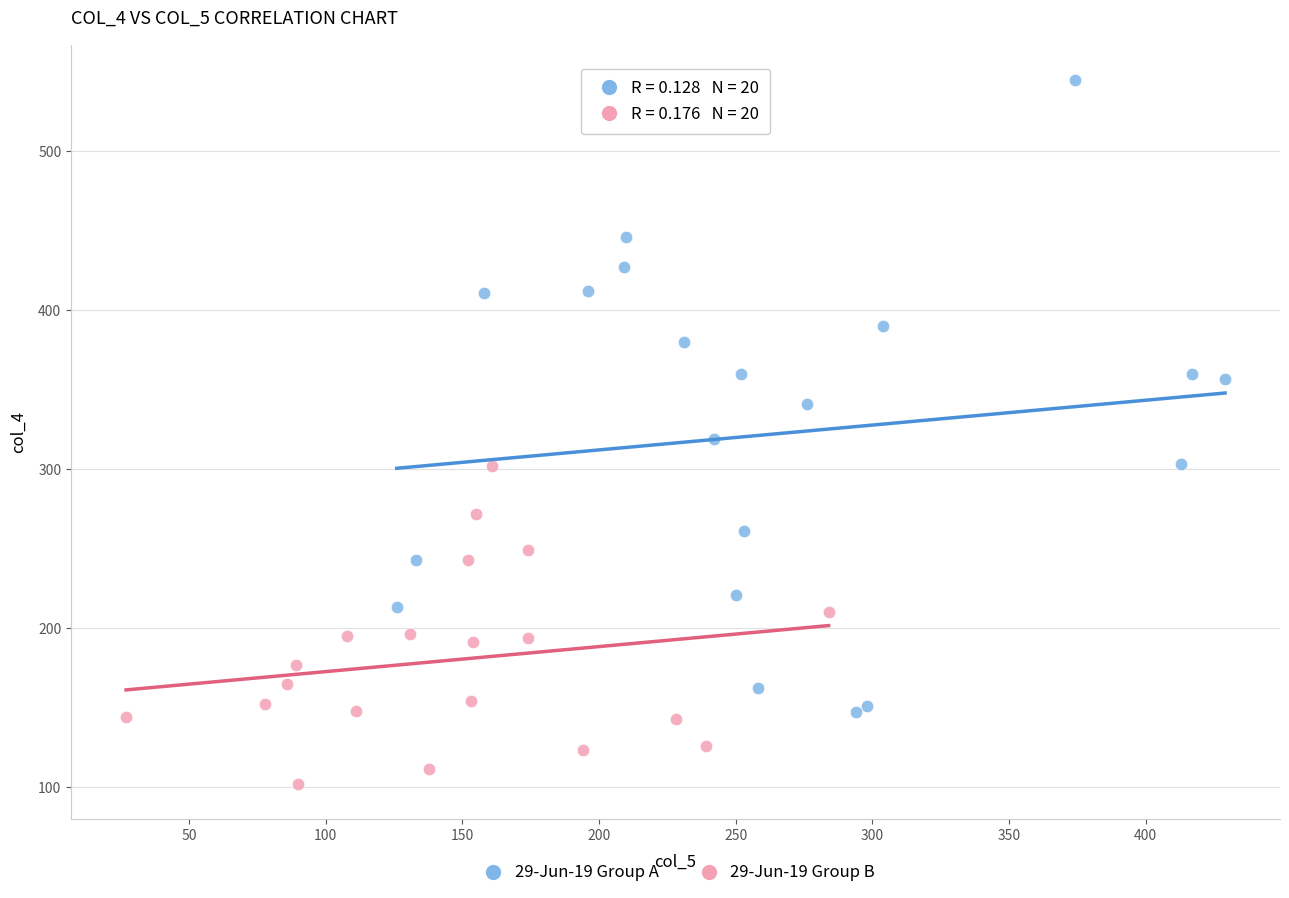

Which series reaches the maximum Y coordinate?

29-Jun-19 Group A